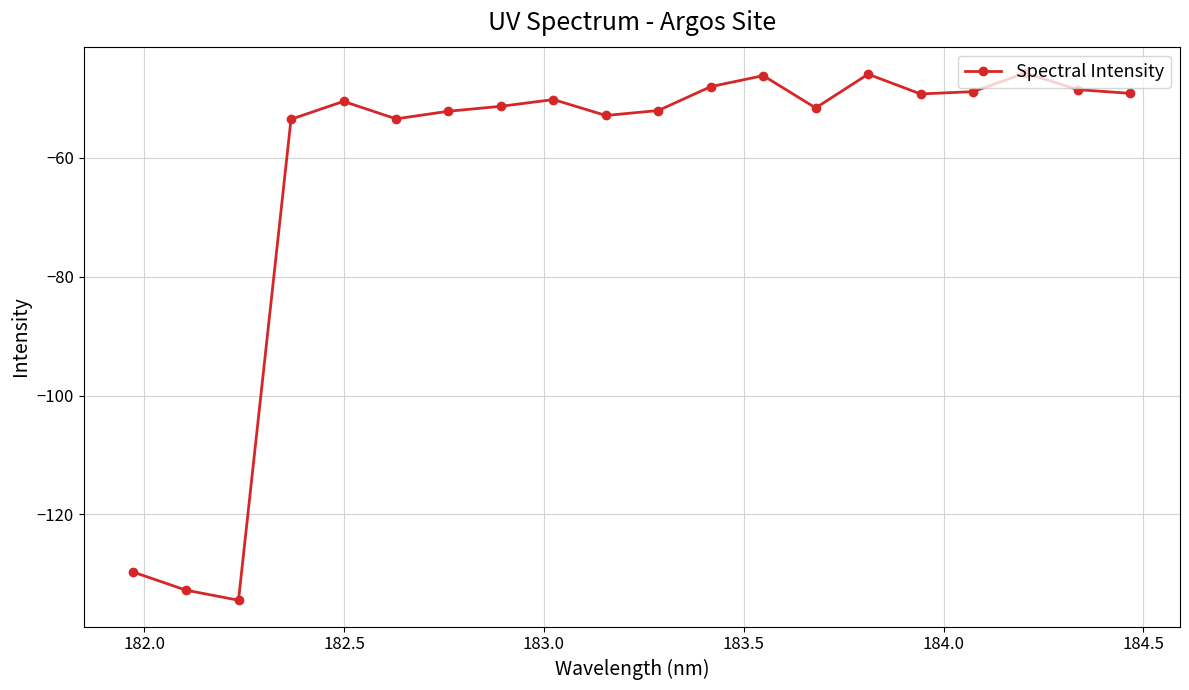

What is the maximum value shown in the chart?

-45.7